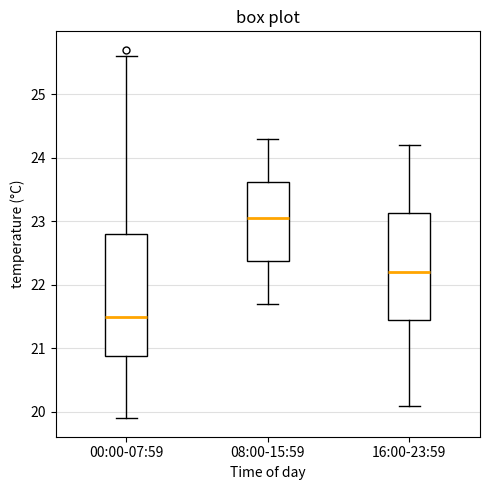

Comparing the boxes themselves (not the whiskers), which one is the tallest?

00:00-07:59